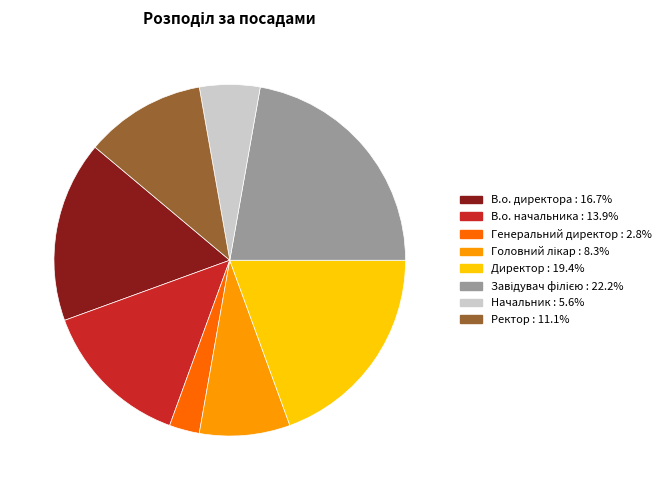

Combined, do В.о. начальника and Директор account for over 50%?

No